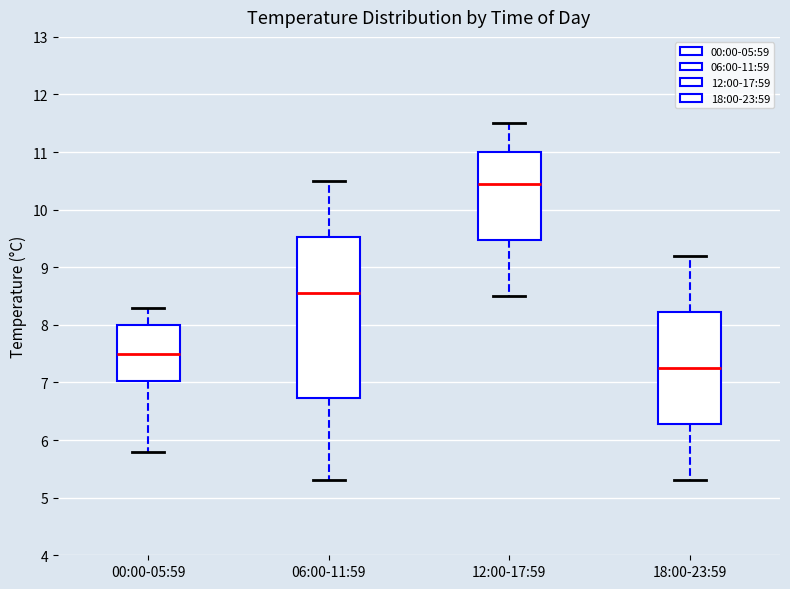

Reading left to right, read every box against the y-axis: the position of its median line, the range the box covers, and the ends of its whiskers. The values are not printed on the chart, so give them approximately, as read against the axis.

00:00-05:59: median 7.5, box 7.0 to 8.0, whiskers 5.8 to 8.3
06:00-11:59: median 8.6, box 6.7 to 9.5, whiskers 5.3 to 10.5
12:00-17:59: median 10.5, box 9.5 to 11.0, whiskers 8.5 to 11.5
18:00-23:59: median 7.3, box 6.3 to 8.2, whiskers 5.3 to 9.2